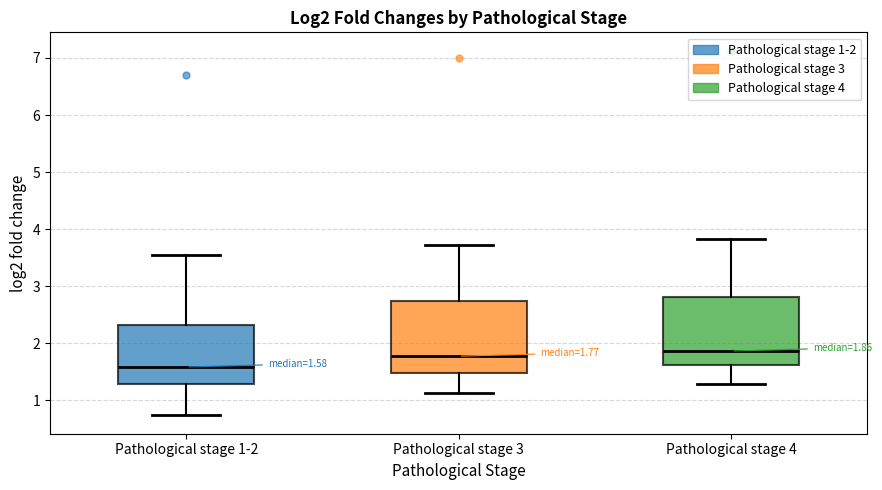

Which box's median line is the lowest?

Pathological stage 1-2